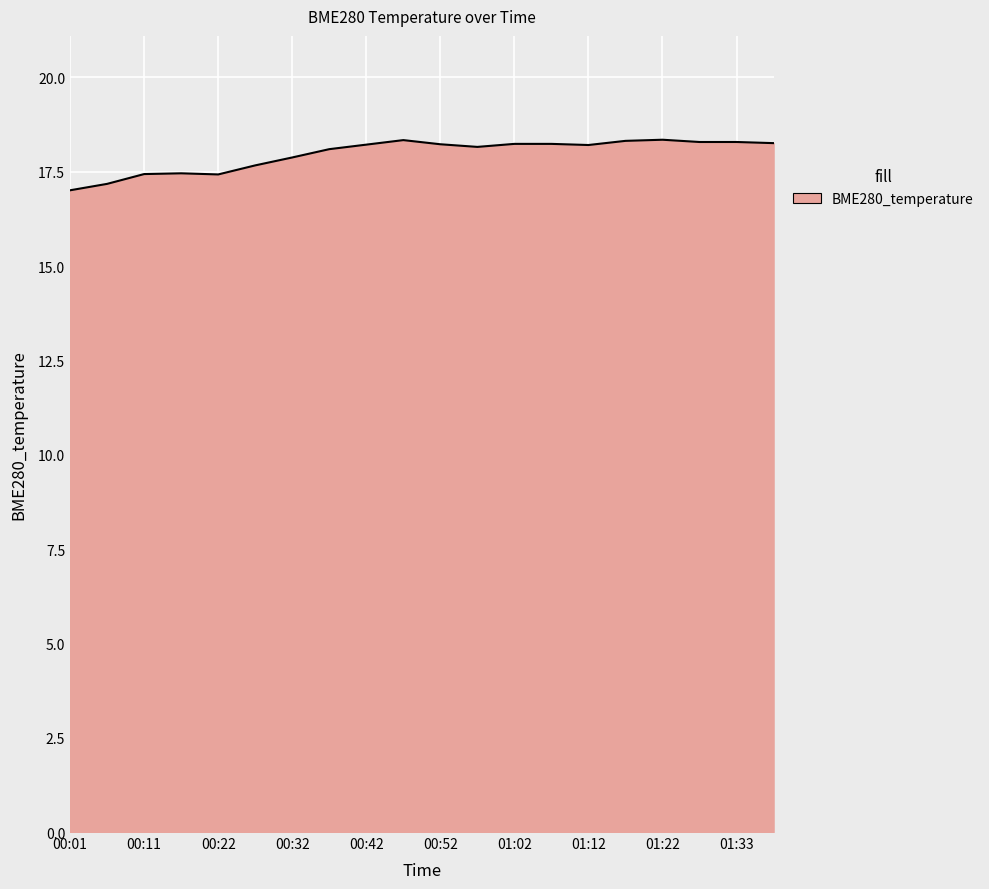

What is the difference between the maximum and minimum values?

1.3